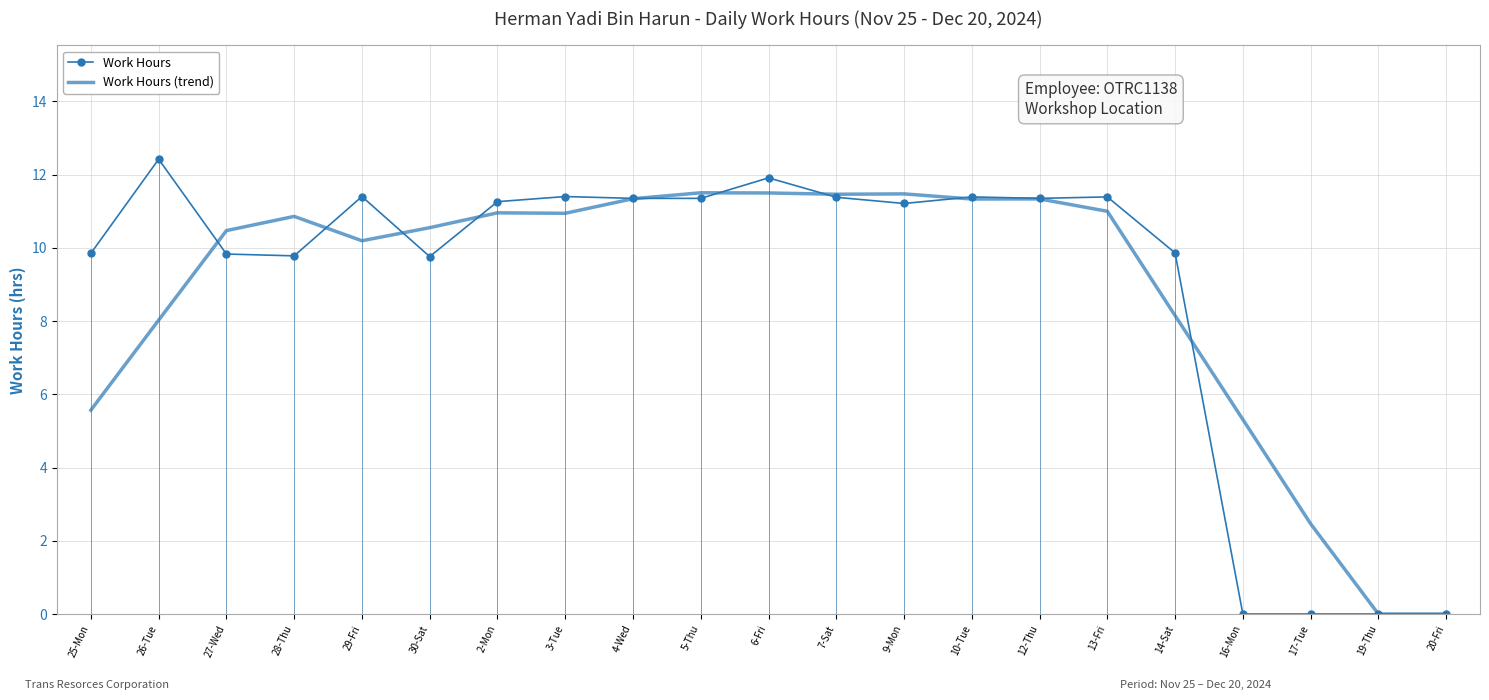

Rank the series by their maximum value, from lowest to highest.

Work Hours (trend), Work Hours